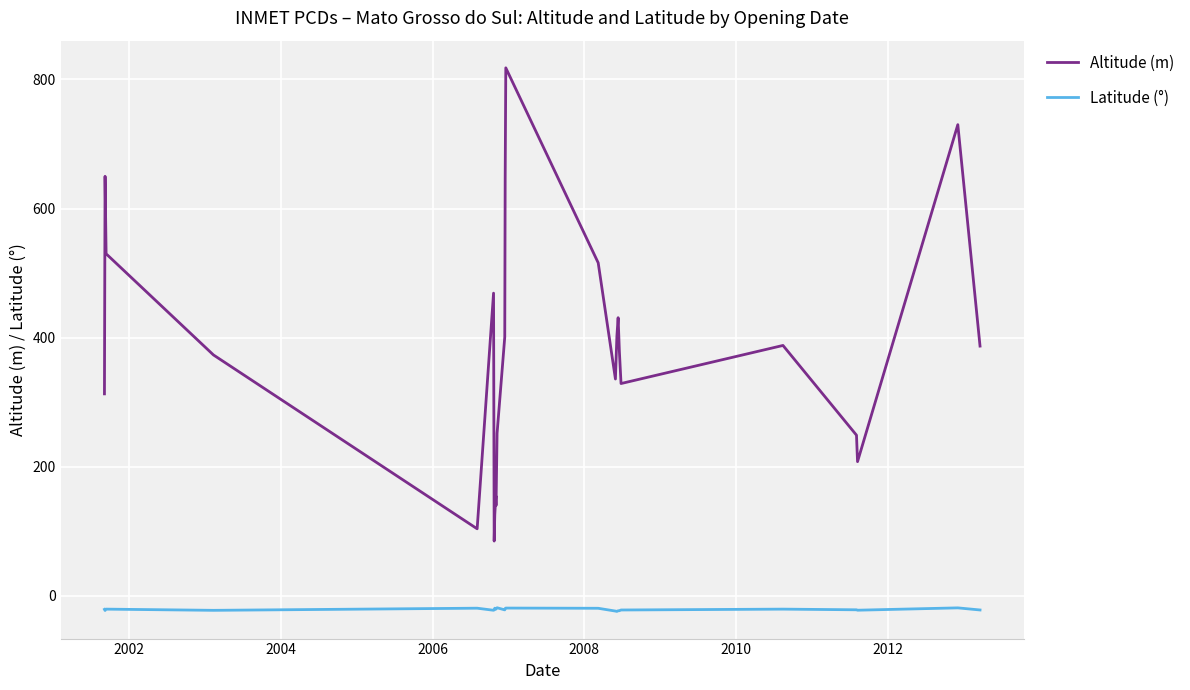

Rank the series by their average value, from highest to lowest.

Altitude (m), Latitude (°)